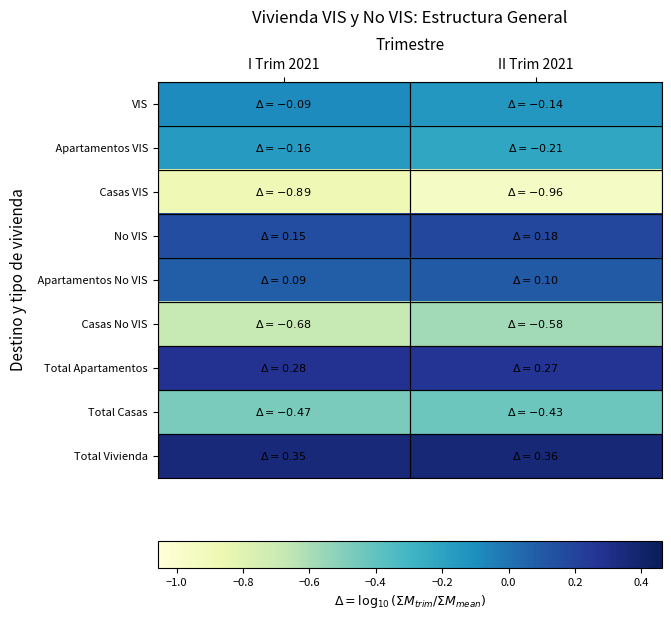

Which series has the widest spread of values?

Casas No VIS